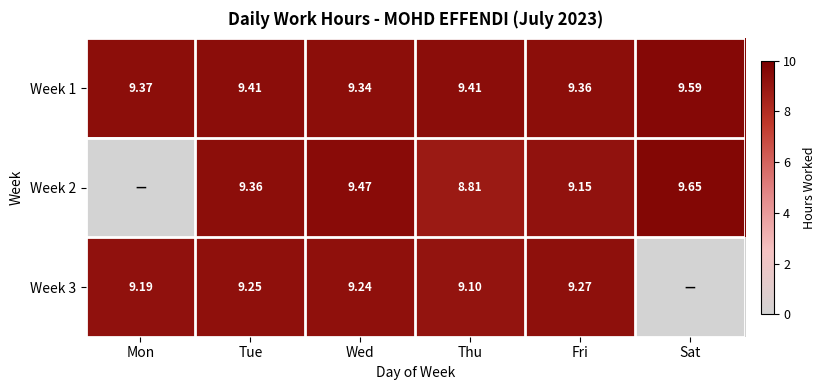

Where is Week 1 nearest to the value 9?

Wed